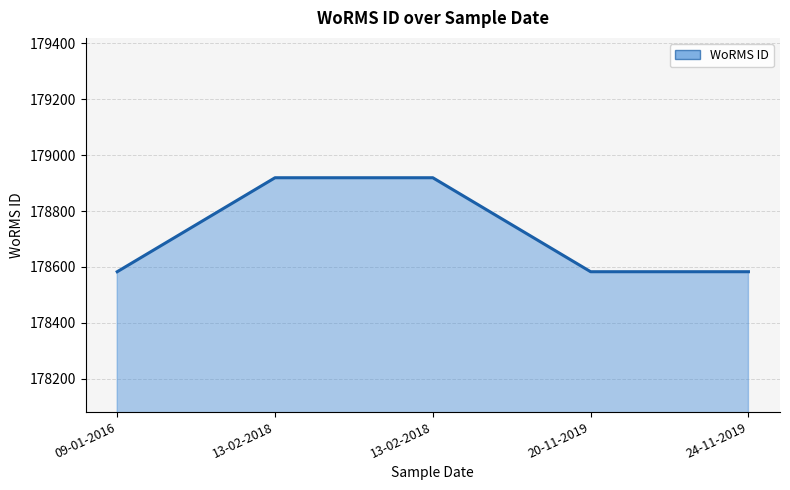

Reading right to left, extract all data points from this chart.

178583	178583	178919	178919	178583